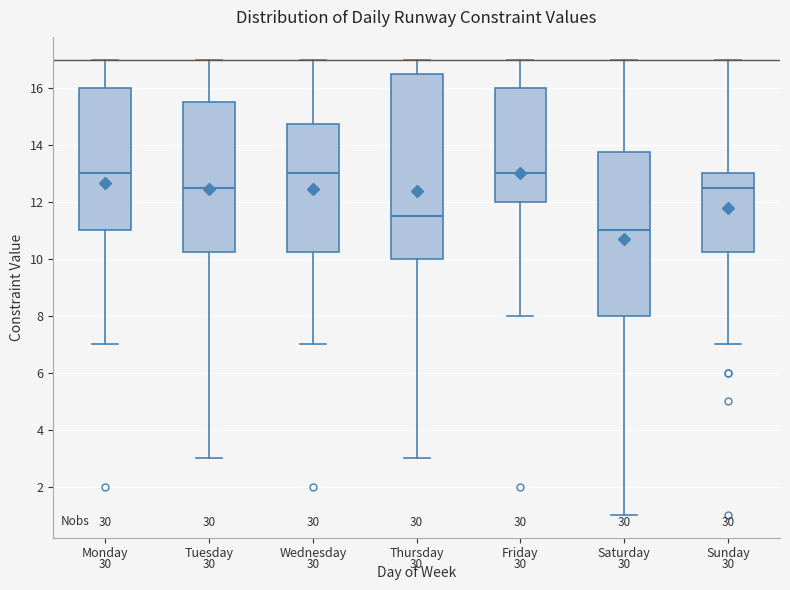

Reading left to right, transcribe this box plot: for each box, give where its median line is, the range the box spans, and where its two whiskers end, as read against the y-axis. The values are not printed on the chart, so give them approximately, as read against the axis.

Monday: median 13.0, box 11.0 to 16.0, whiskers 7.0 to 17.0
Tuesday: median 12.6, box 10.2 to 15.6, whiskers 3.0 to 17.0
Wednesday: median 13.0, box 10.2 to 14.8, whiskers 7.0 to 17.0
Thursday: median 11.6, box 10.0 to 16.6, whiskers 3.0 to 17.0
Friday: median 13.0, box 12.0 to 16.0, whiskers 8.0 to 17.0
Saturday: median 11.0, box 8.0 to 13.8, whiskers 1.0 to 17.0
Sunday: median 12.6, box 10.2 to 13.0, whiskers 7.0 to 17.0